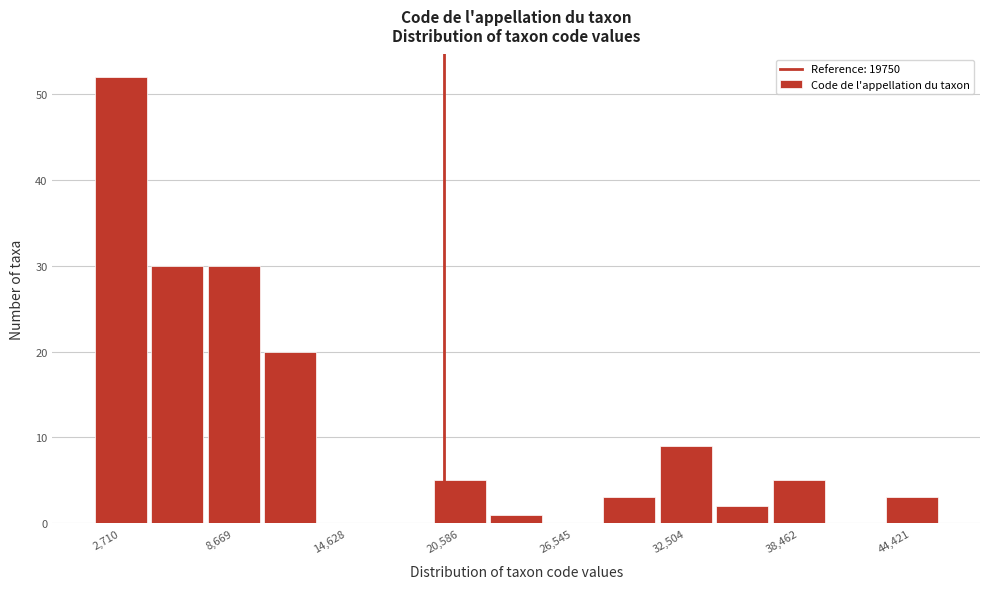

Read against the x-axis, roughly where is the centre of the tallest bar?

3000